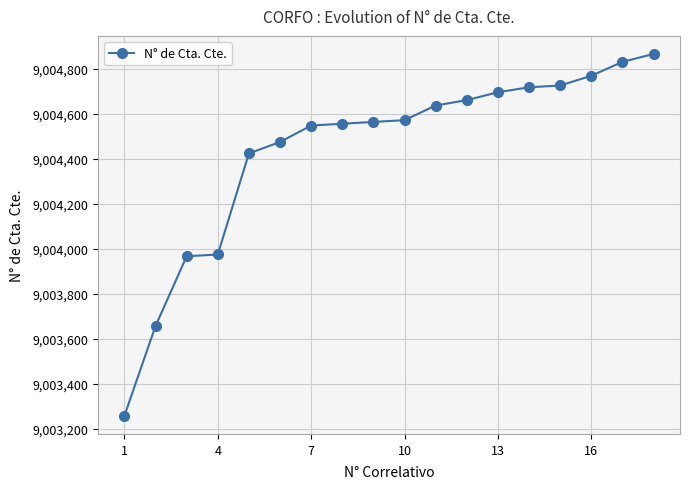

What is the maximum value shown in the chart?

9004866